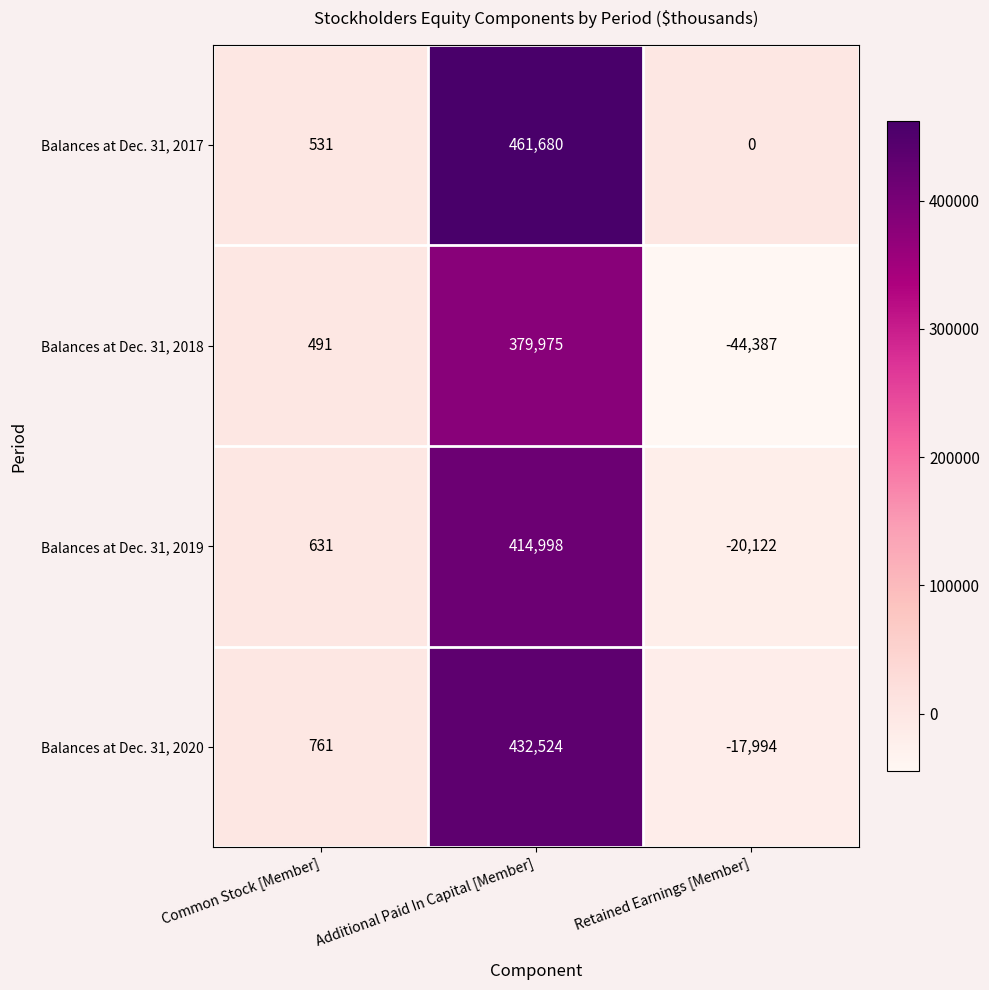

Where is Balances at Dec. 31, 2017 nearest to the value 230840?

Common Stock [Member]